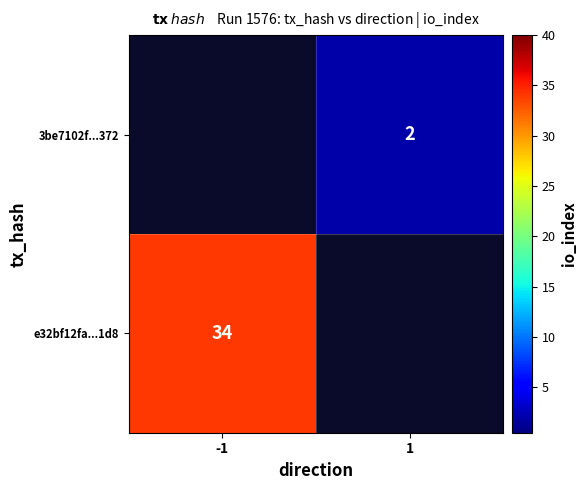

The value of 3be7102f...372 at 1 is 2. True or false?

True